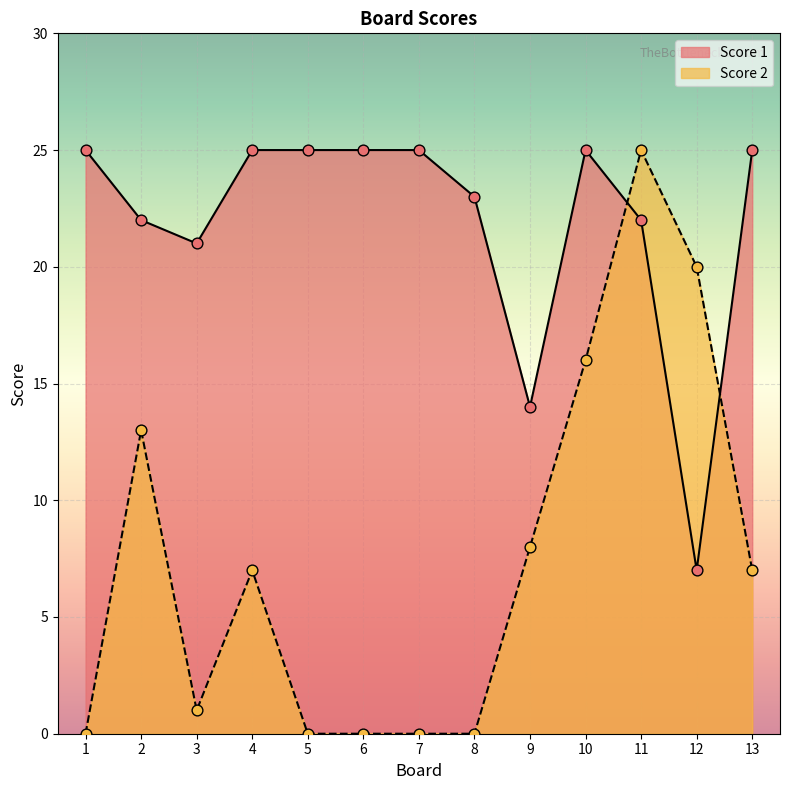

Which series contains the lowest Y value?

Score 2